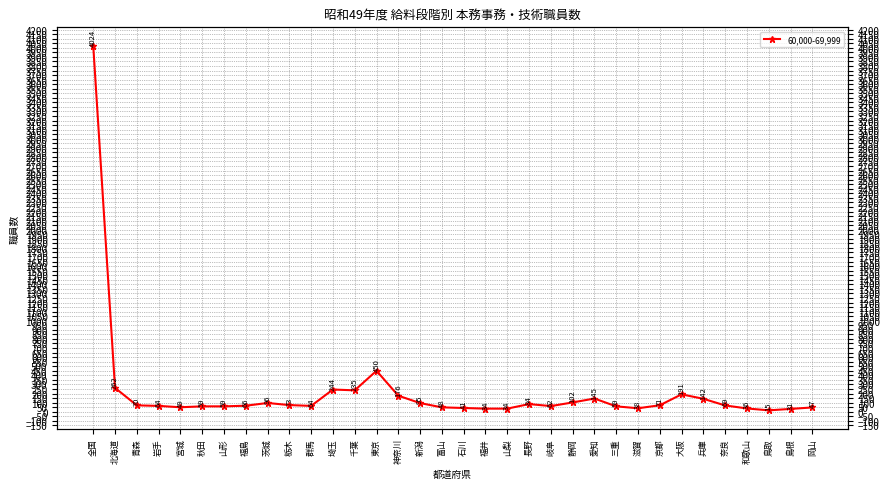

What is the change in value from 秋田 to 福島?

+7